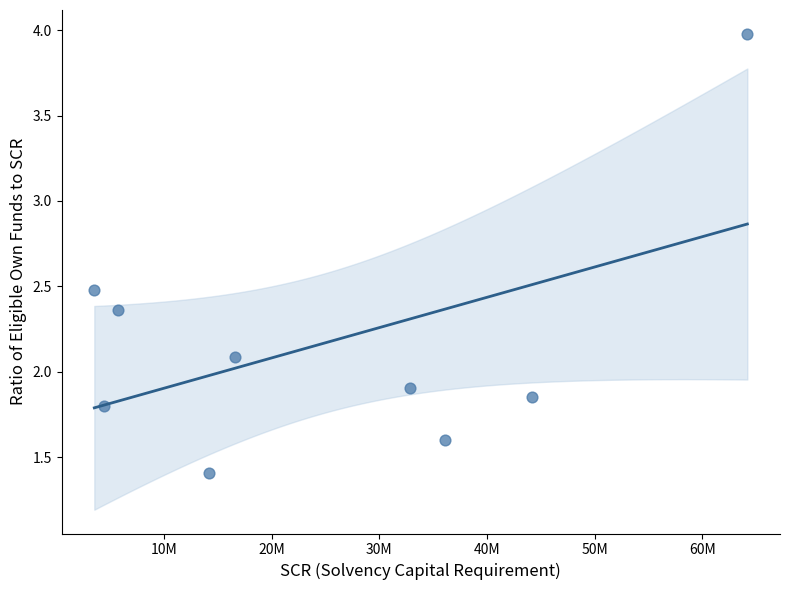

What is the average Y value?

2.2